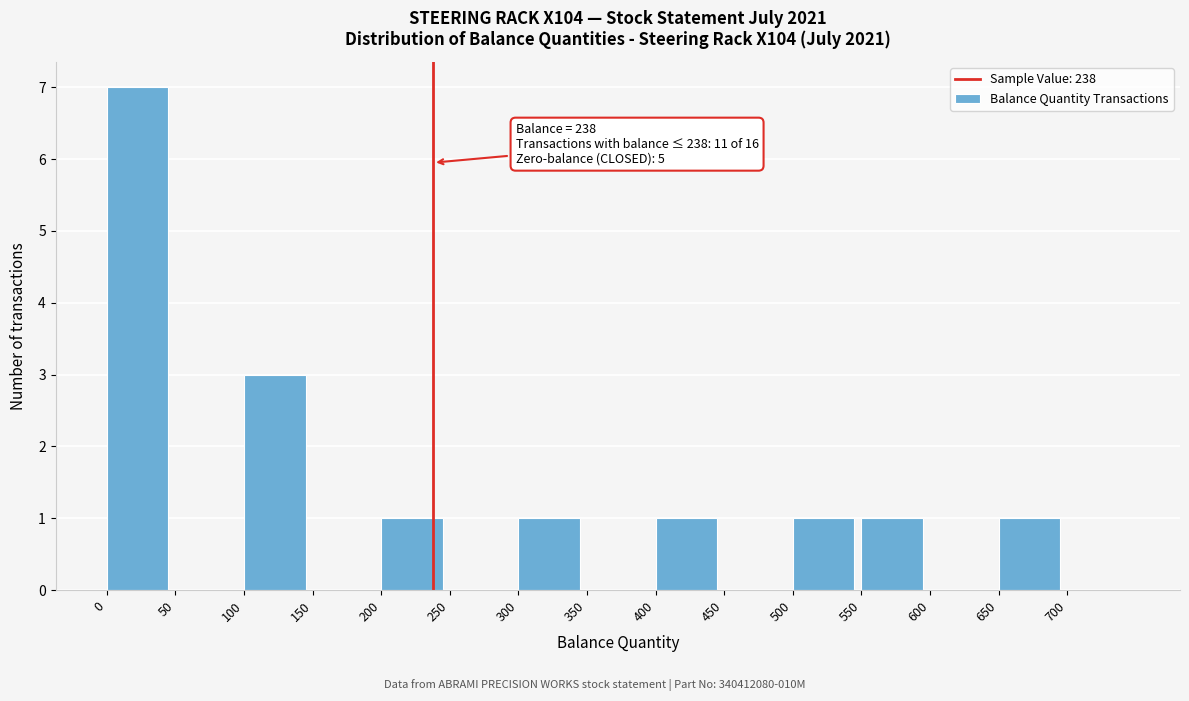

Over which range of the x-axis is the bar tallest?

0 to 50